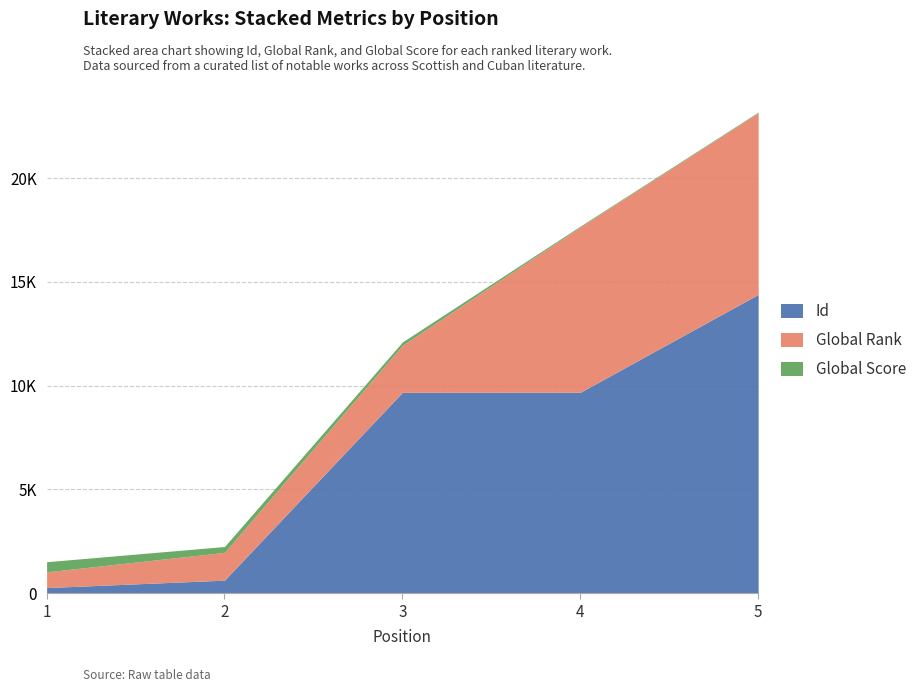

Reading left to right, what are all the values shown in this chart?

Global Score: 1=488	2=284	3=161	4=42	5=33
Global Rank: 1=758	2=1337	3=2266	4=7965	5=8751
Id: 1=273	2=631	3=9680	4=9683	5=14398